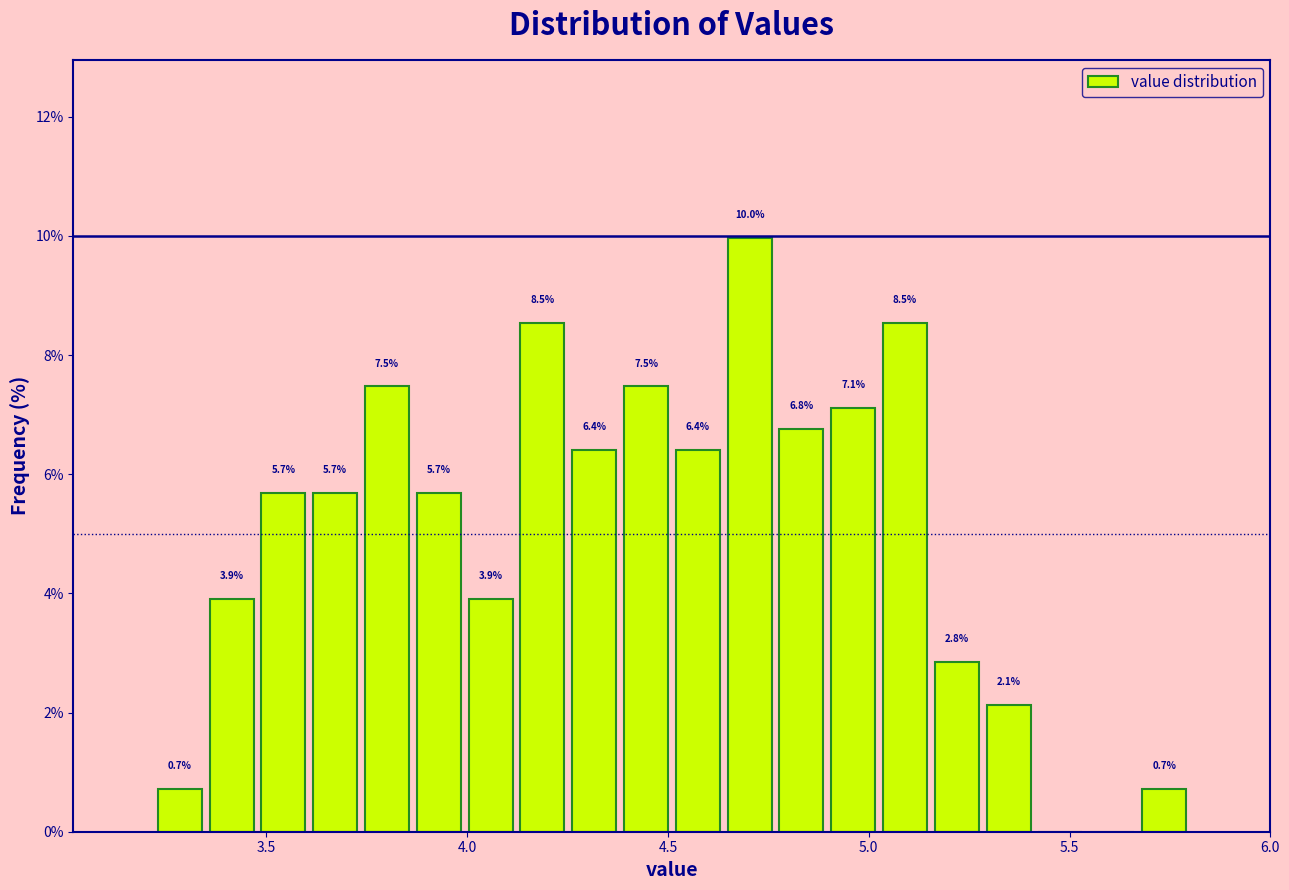

Around what value on the x-axis is the tallest bar? Give the approximate position of its centre, as read against the axis.

4.70